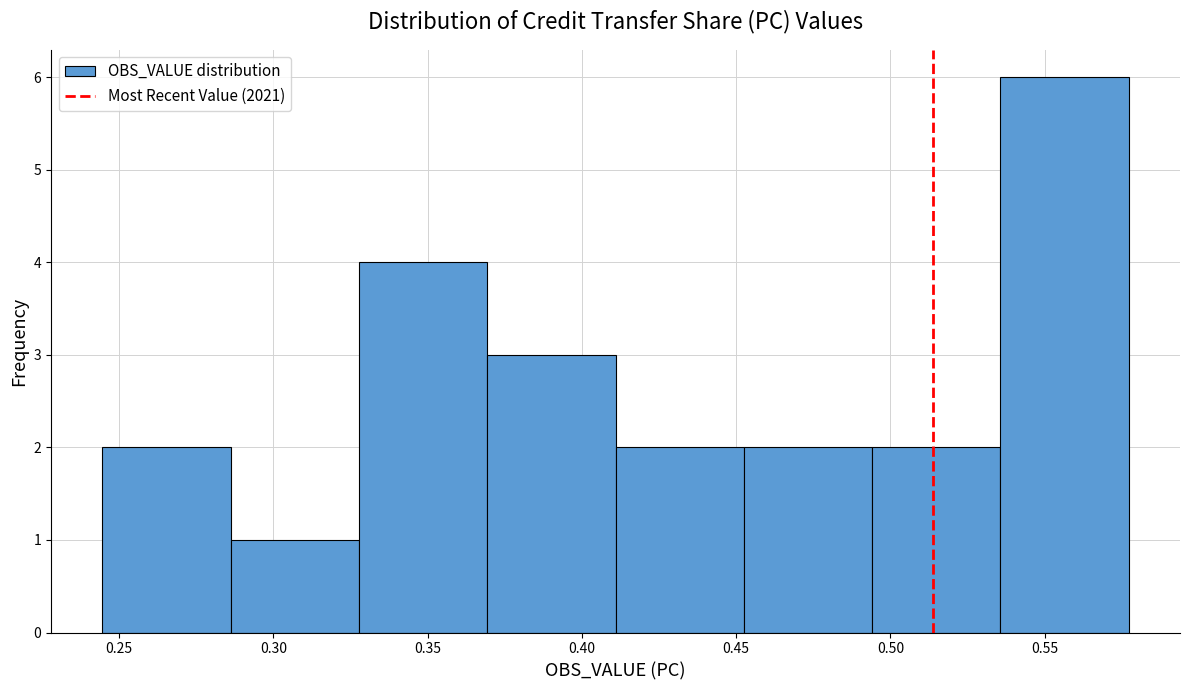

Reading left to right, transcribe this chart: for each bar, give the range it covers on the x-axis and its height. Neither the bar edges nor the heights are printed on the chart, so give them approximately, as read against the axes.

0.245 to 0.285: 2
0.285 to 0.330: 1
0.330 to 0.370: 4
0.370 to 0.410: 3
0.410 to 0.450: 2
0.450 to 0.495: 2
0.495 to 0.535: 2
0.535 to 0.575: 6